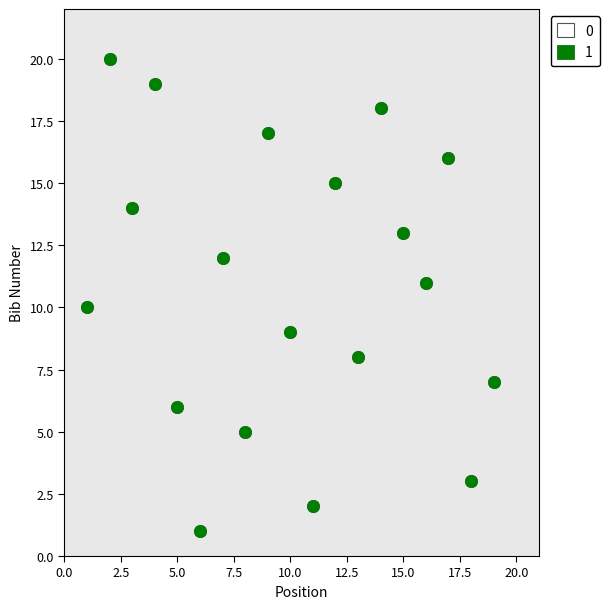

What is the range of X values (max minus min)?

18